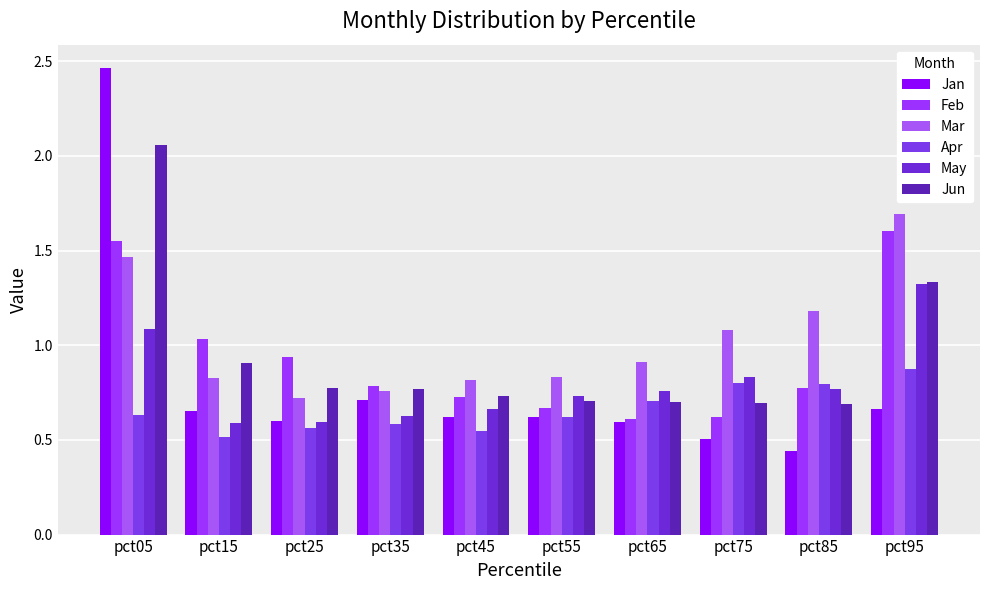

Is it true that Apr equals 0.8 at pct85?

True